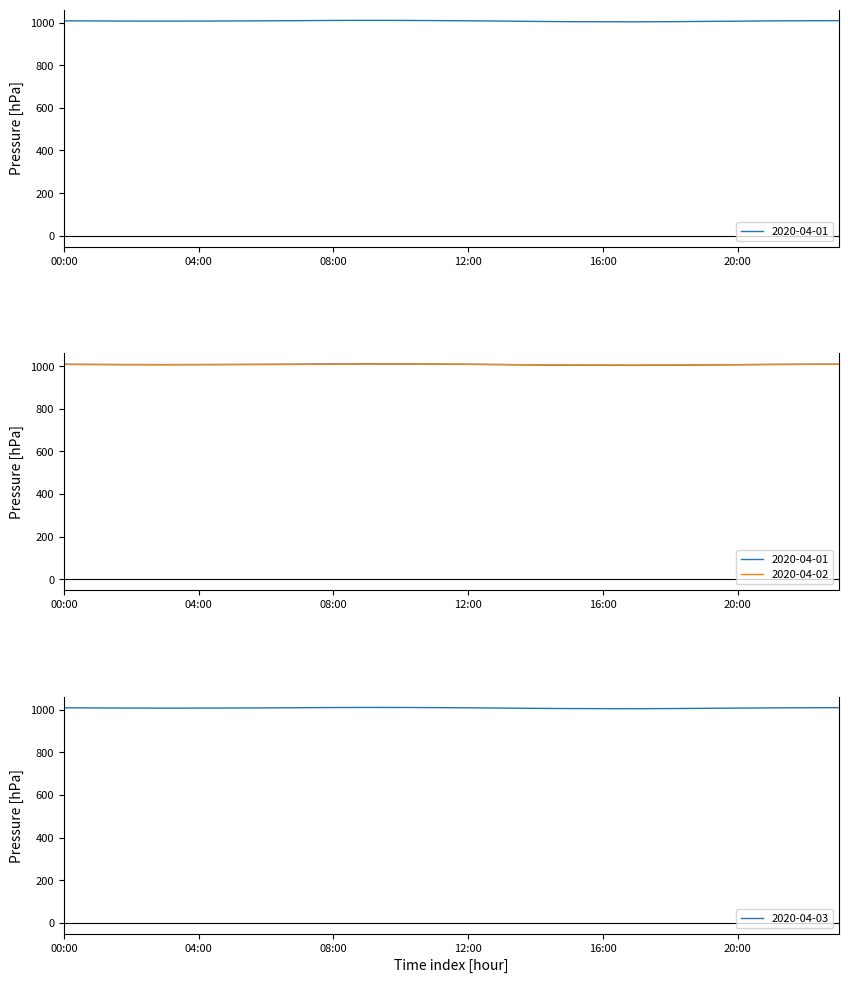

The 2020-04-02 series shows 1007.6 at 04:00. True or false?

True